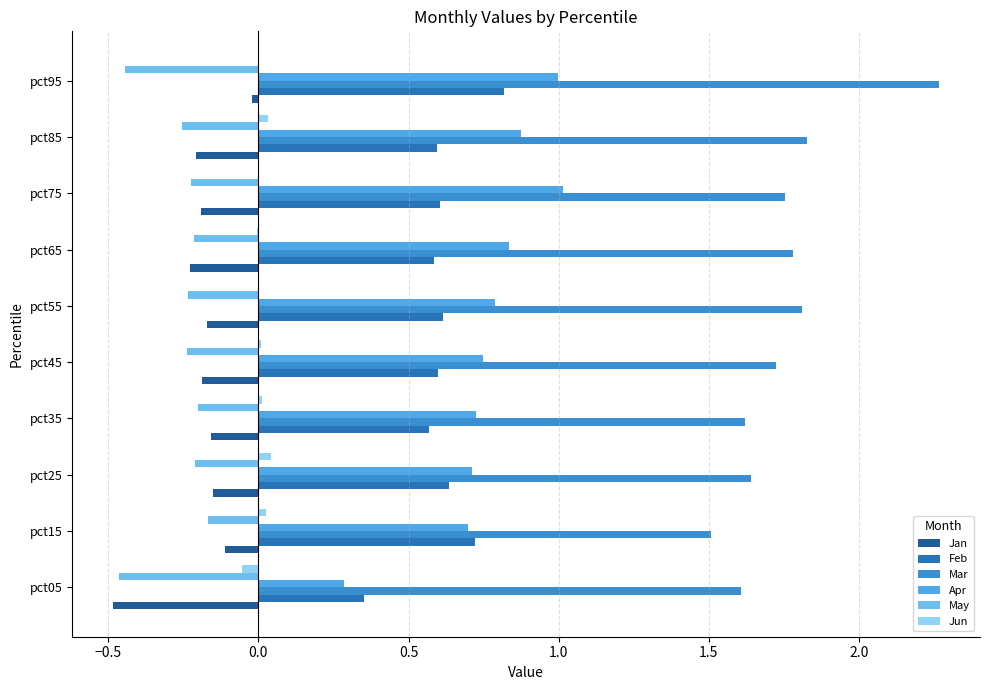

How many distinct data groups are displayed?

6